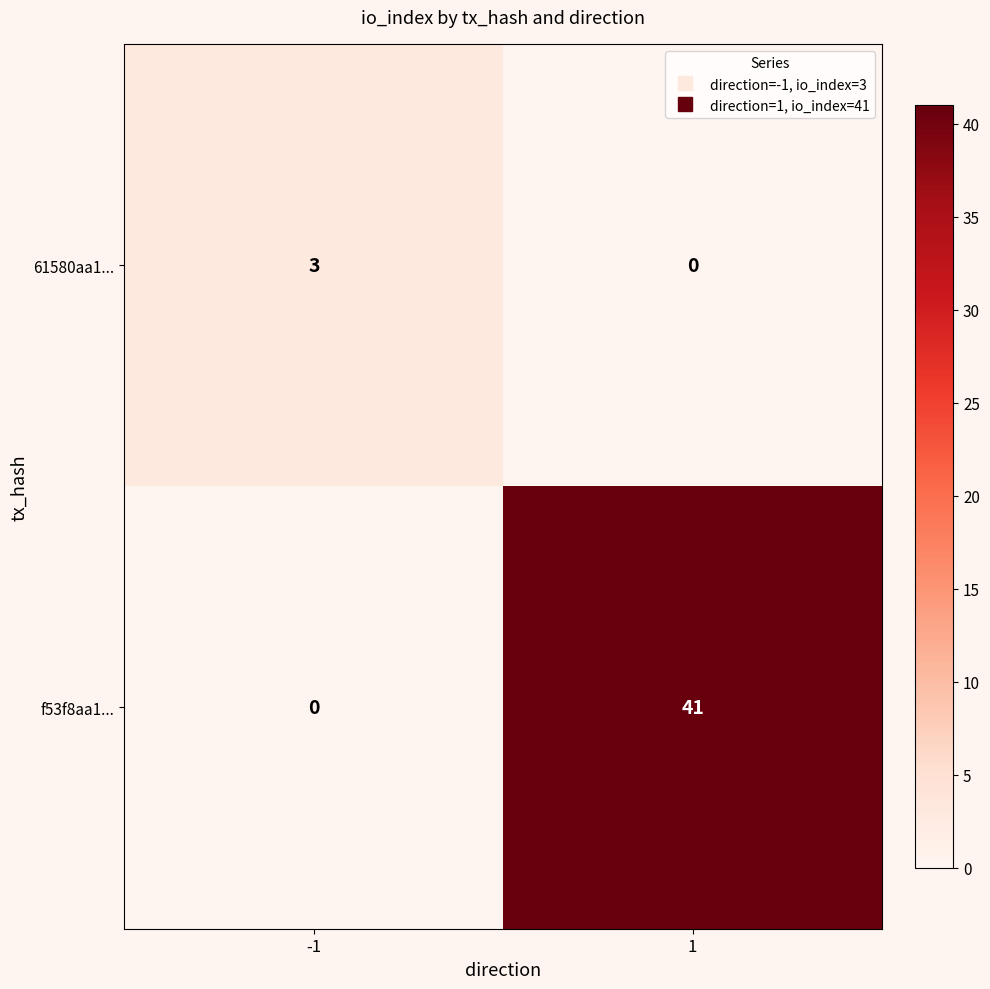

Rank the series at 1 from highest to lowest value.

f53f8aa1..., 61580aa1...